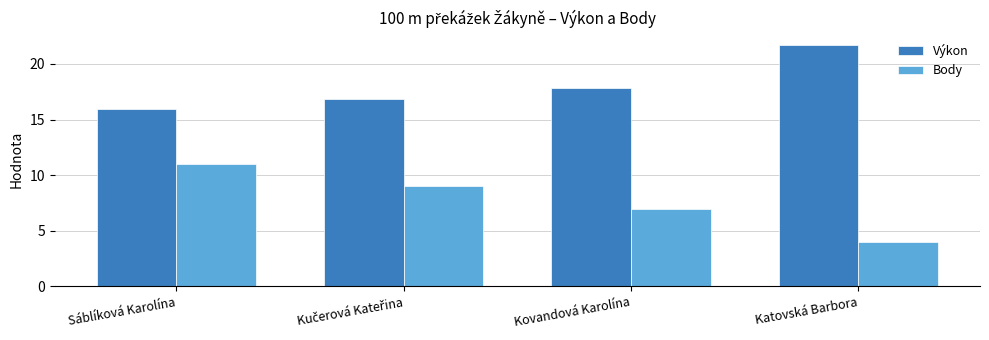

What is the highest value of the Výkon series?

21.7